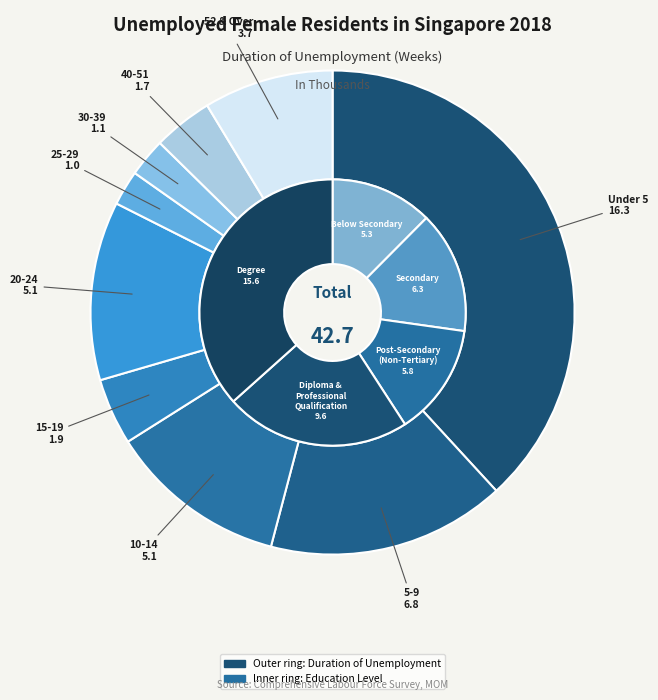

What percentage is the Under 5 slice, to the nearest percent?

38%